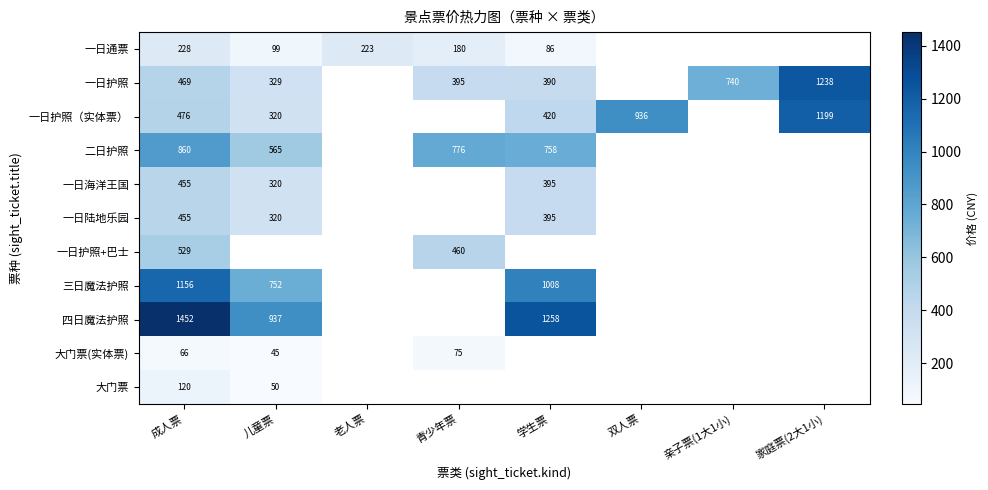

At how many categories does at least one series exceed 240?

7